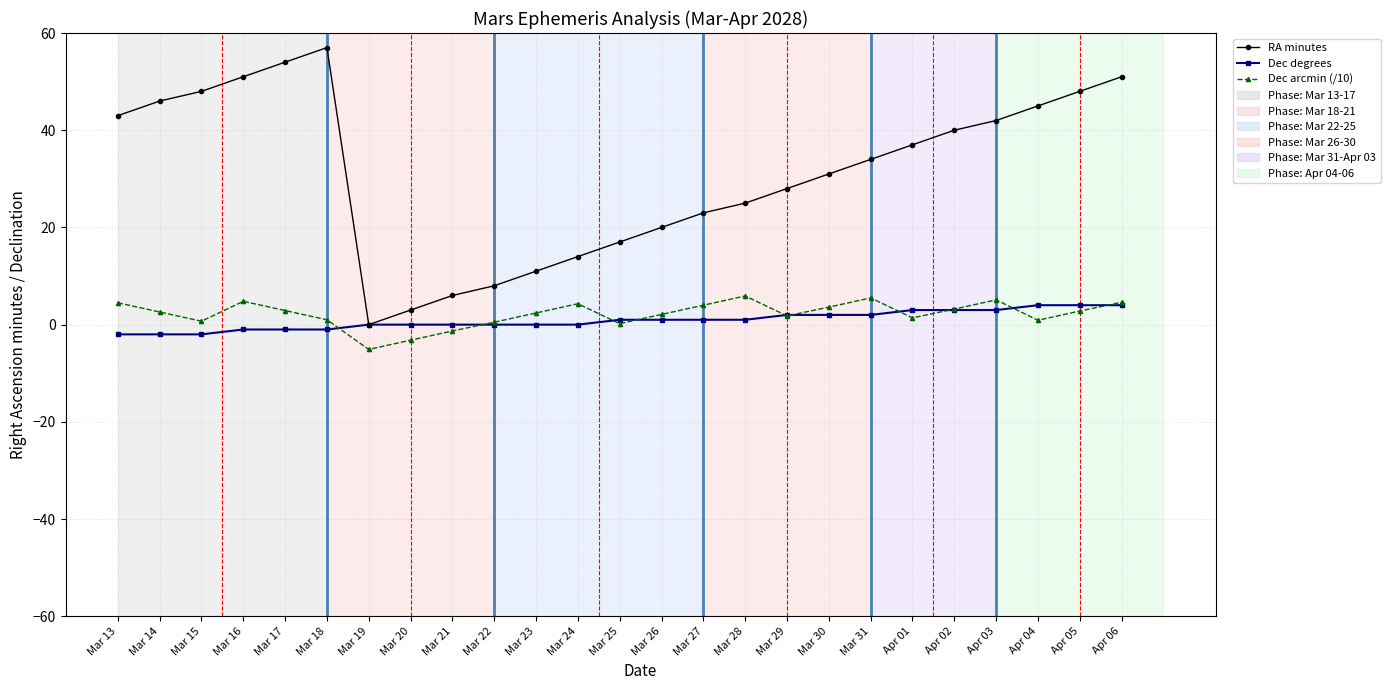

Which series has the largest range (max minus min)?

RA minutes